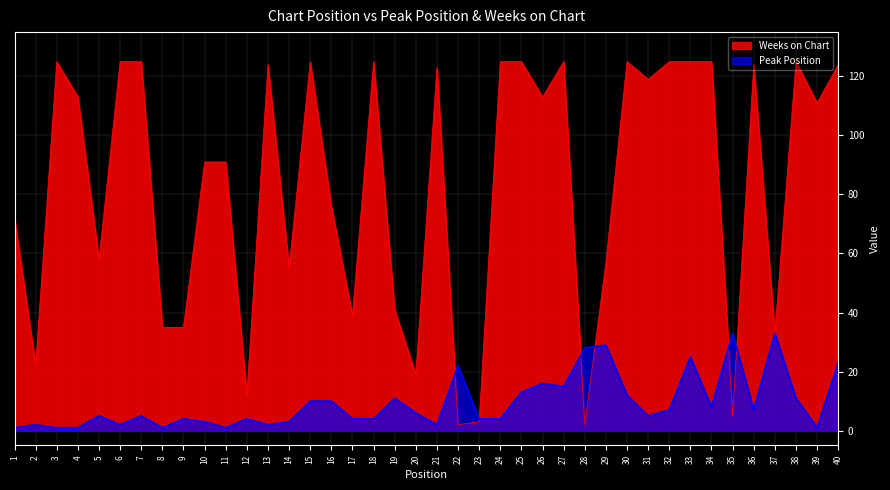

How many interior local valleys does the Peak Position series have?

10